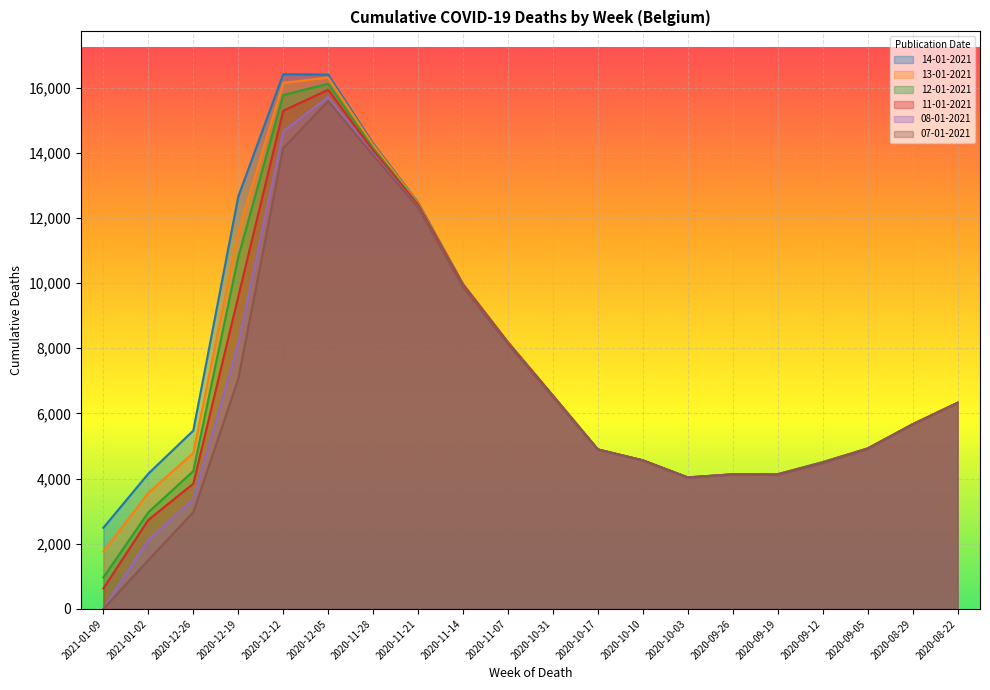

The value of 11-01-2021 at 2020-11-21 is 12394. True or false?

True